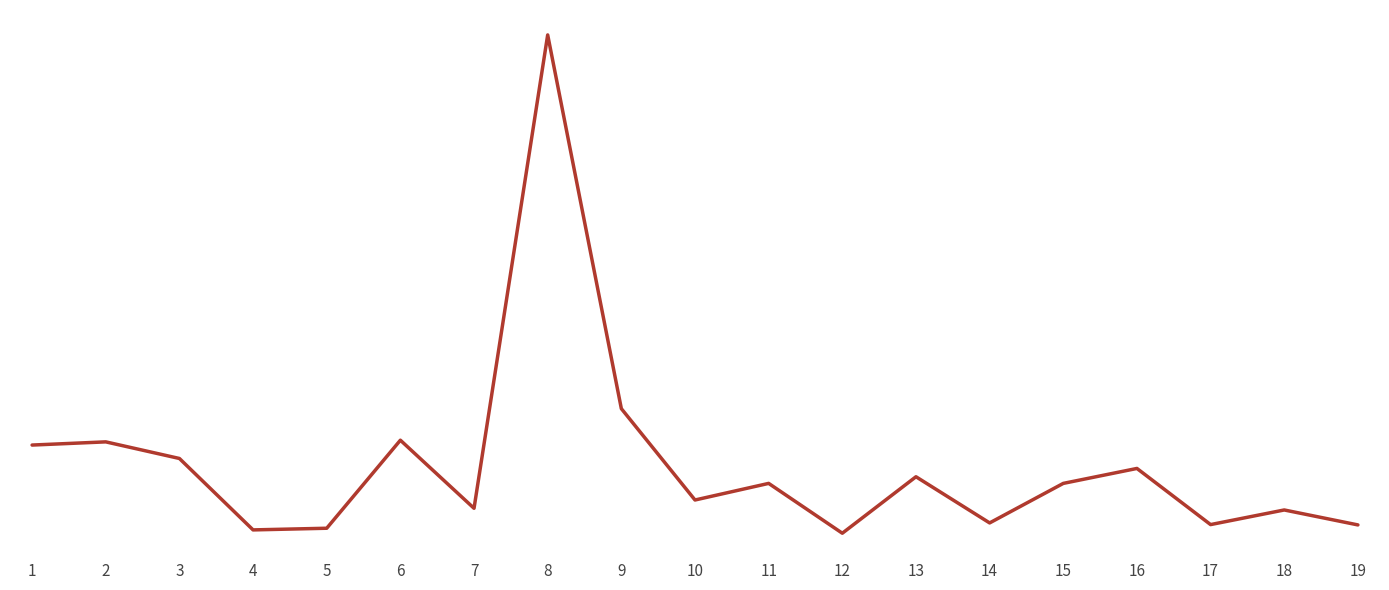

Does the chart display data point markers on the line(s)?

No